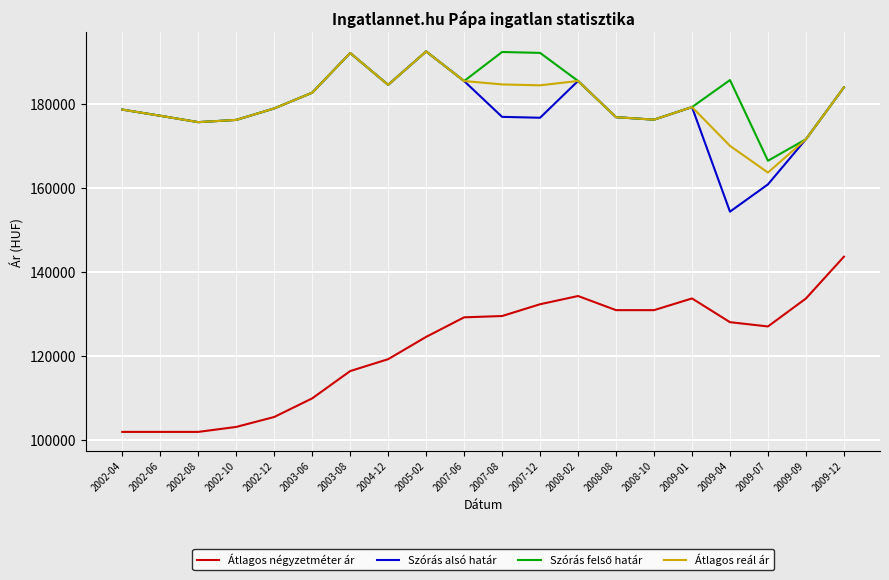

The value of Átlagos négyzetméter ár at 2002-08 is 58411. True or false?

False